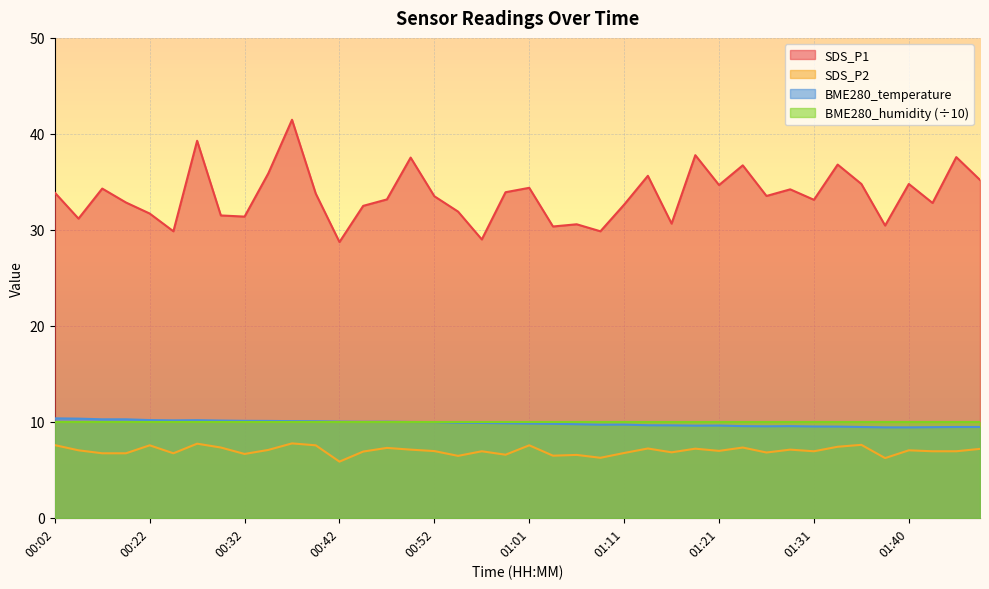

True or false: BME280_temperature and SDS_P1 cross at least once.

False